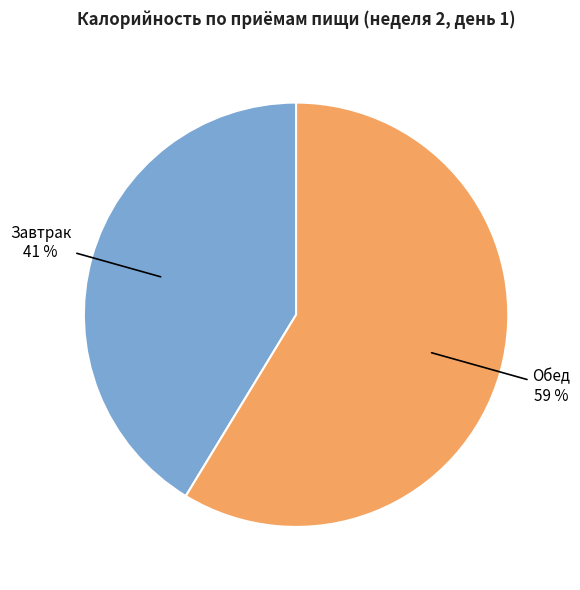

What is the ratio of the value at Завтрак to the value at Обед?

0.7